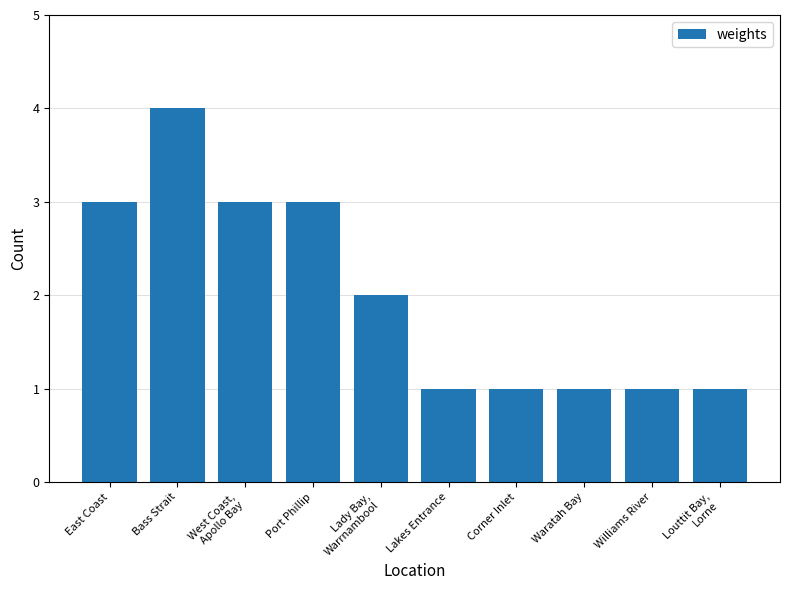

What position from the right is Louttit Bay,
Lorne?

1